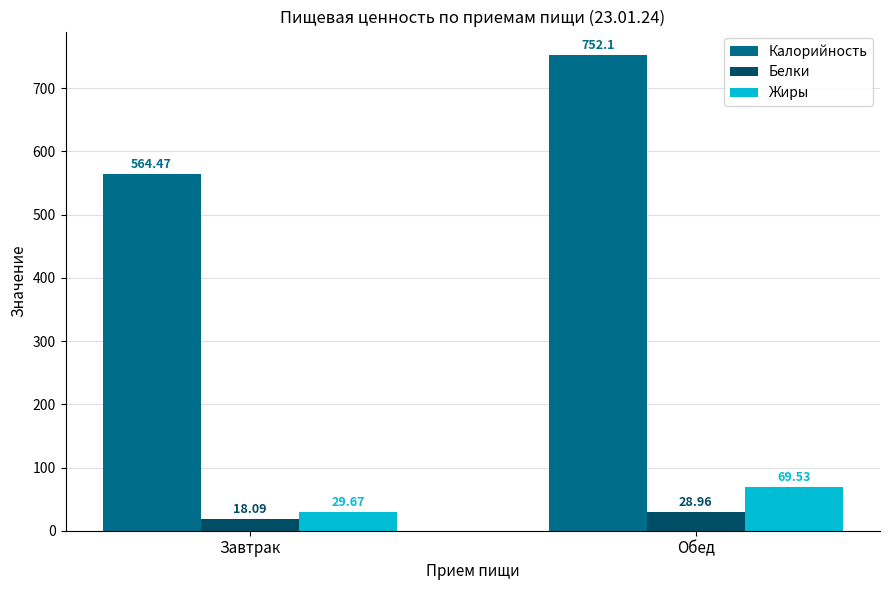

Reading right to left, what are all the values shown in this chart?

Калорийность: 752.1	564.5
Белки: 29.0	18.1
Жиры: 69.5	29.7